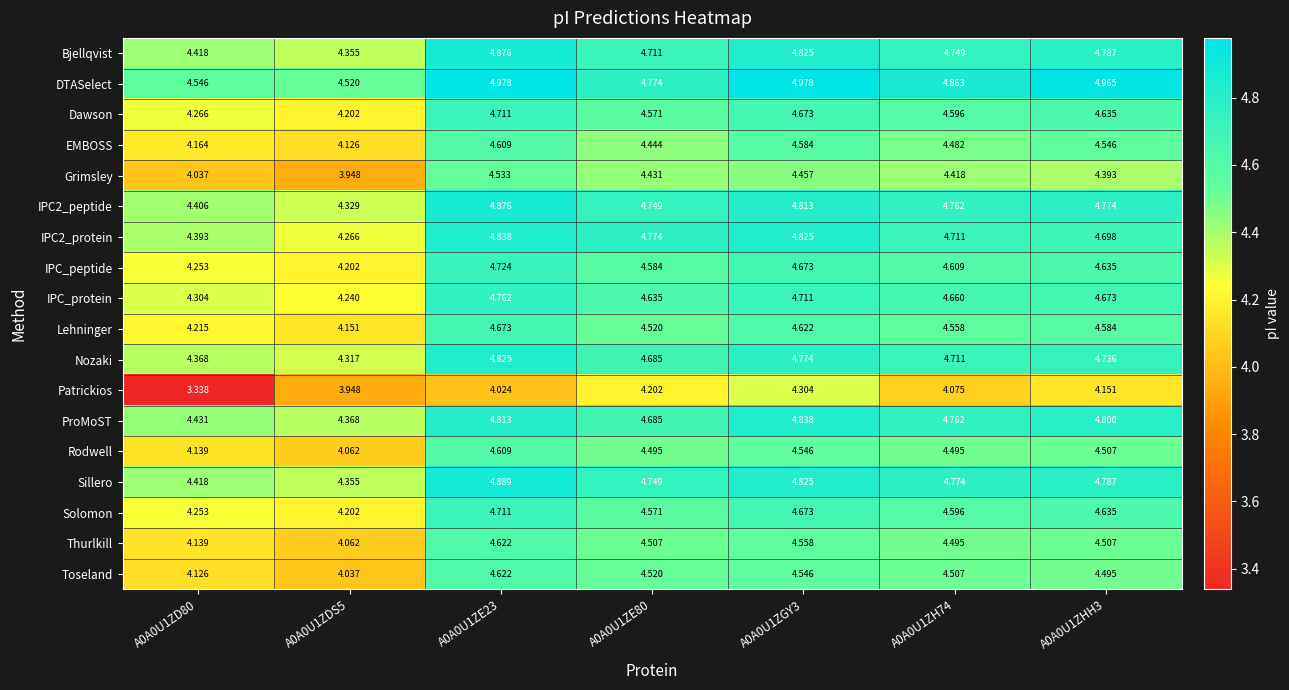

Is the value of Thurlkill at A0A0U1ZE80 greater than the value of ProMoST at A0A0U1ZDS5?

Yes